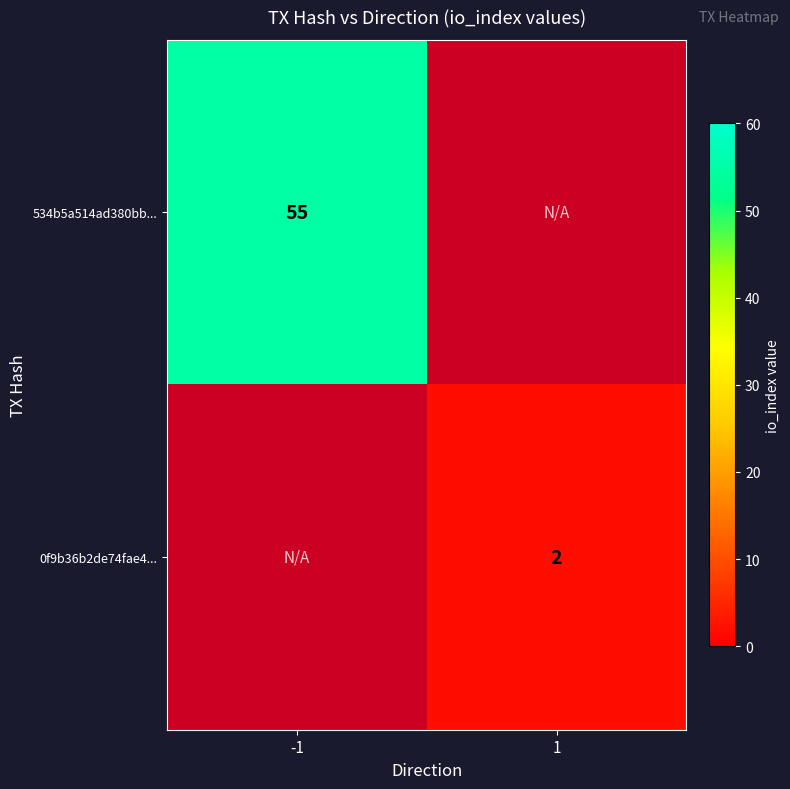

Is it true that 534b5a514ad380bb... equals 12 at -1?

False